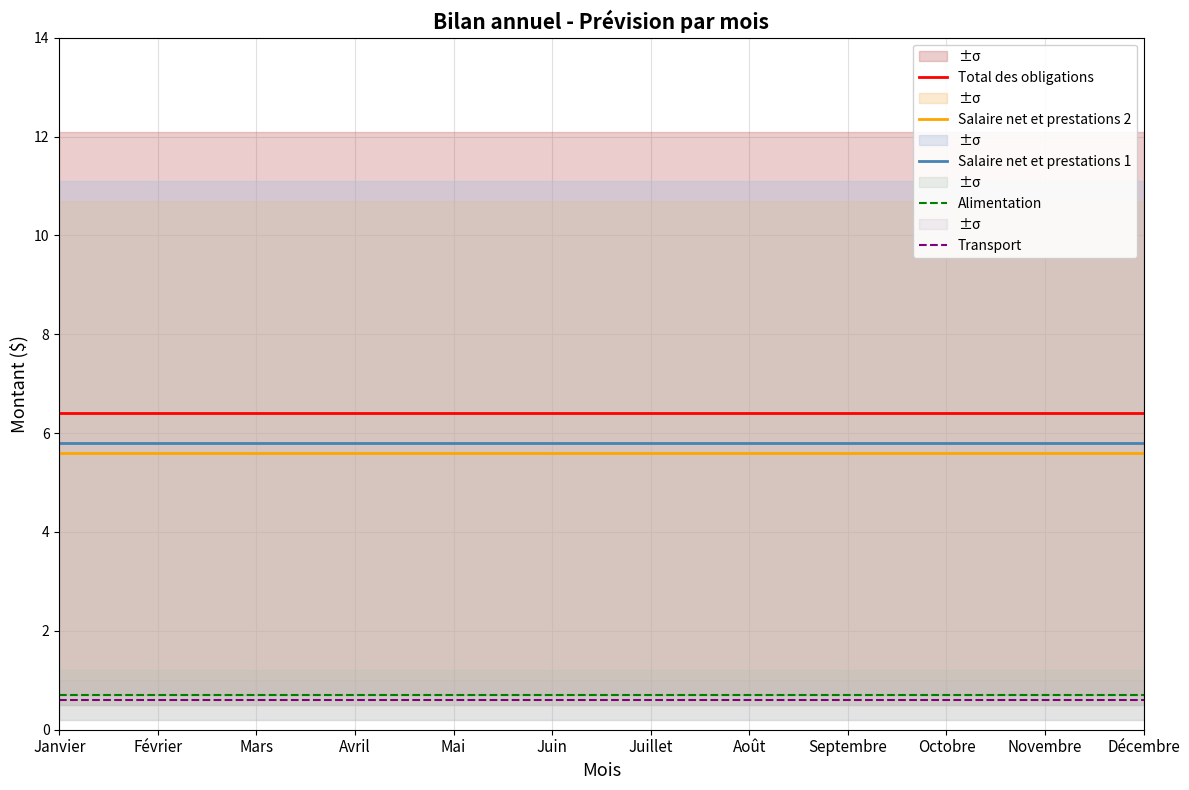

Reading right to left, extract all data points from this chart.

Total des obligations: 6.4	6.4	6.4	6.4	6.4	6.4	6.4	6.4	6.4	6.4	6.4	6.4
Salaire net et prestations 2: 5.6	5.6	5.6	5.6	5.6	5.6	5.6	5.6	5.6	5.6	5.6	5.6
Salaire net et prestations 1: 5.8	5.8	5.8	5.8	5.8	5.8	5.8	5.8	5.8	5.8	5.8	5.8
Alimentation: 0.7	0.7	0.7	0.7	0.7	0.7	0.7	0.7	0.7	0.7	0.7	0.7
Transport: 0.6	0.6	0.6	0.6	0.6	0.6	0.6	0.6	0.6	0.6	0.6	0.6